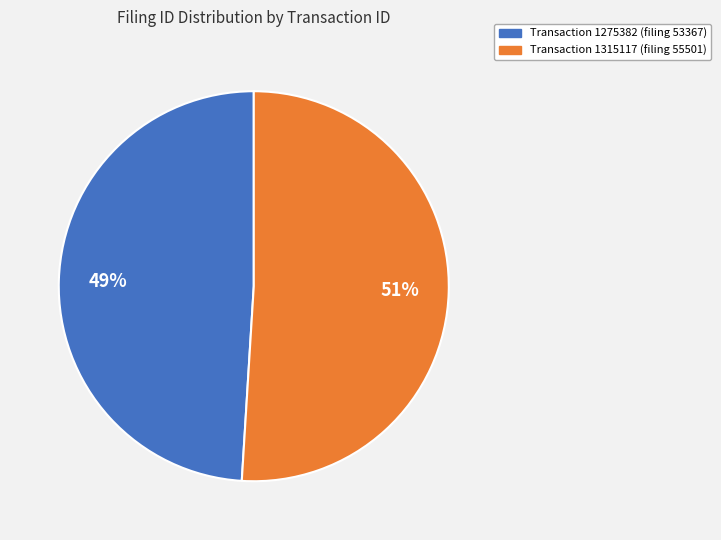

Does any single category account for the majority?

Yes